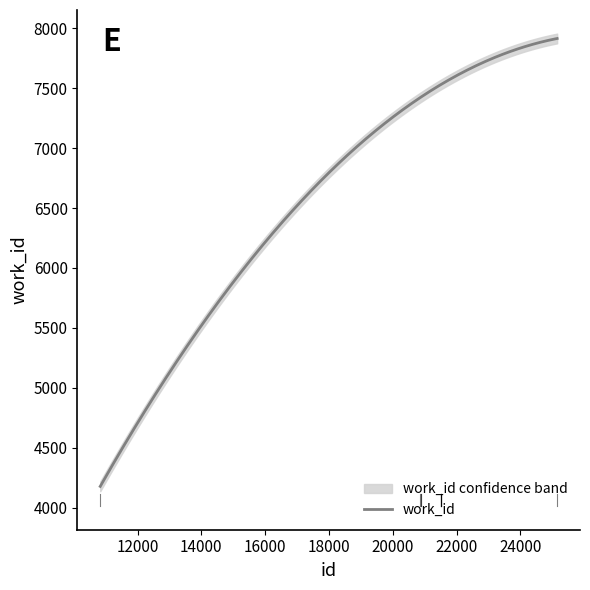

How many categories are shown in the chart?

10